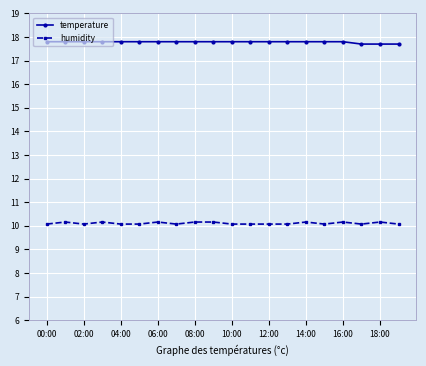

How many lines are shown in the chart?

2